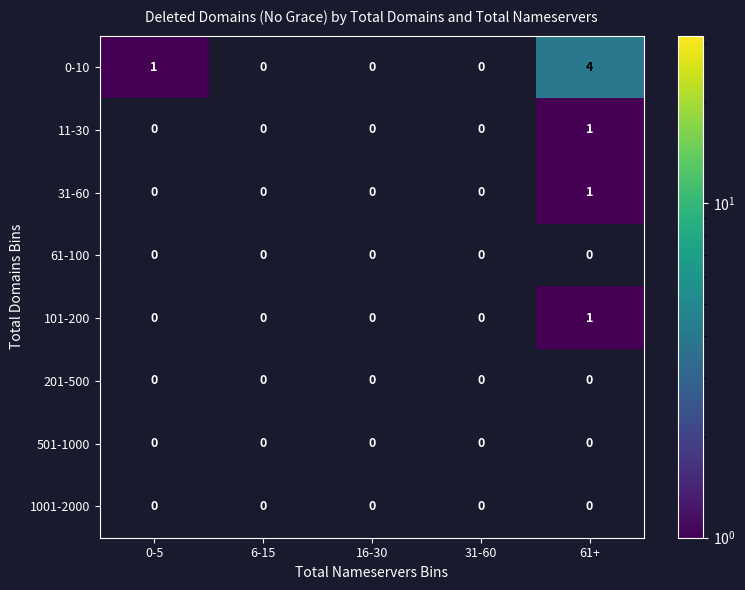

At which category is the sum across all series the highest?

61+